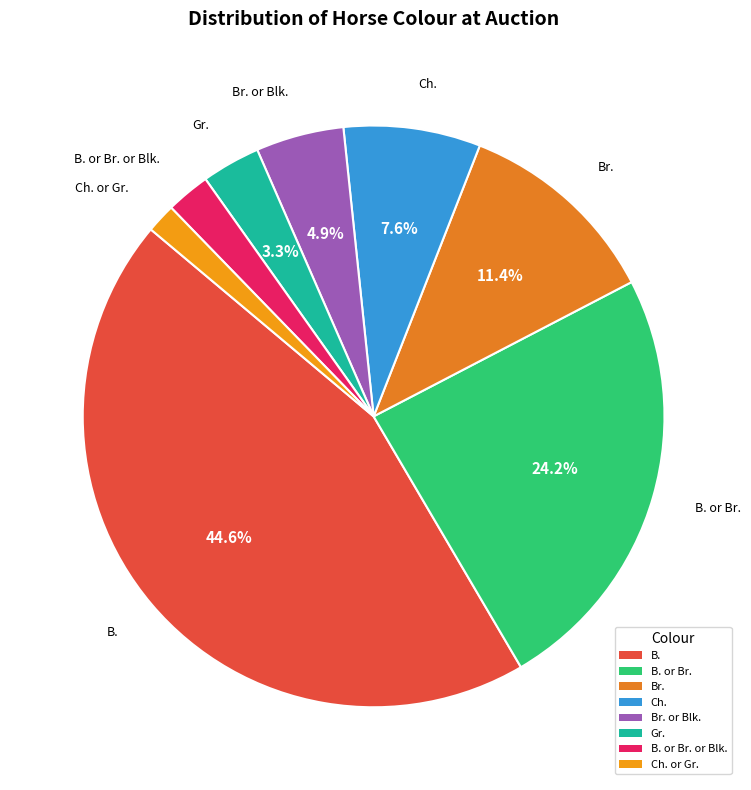

The B. or Br. slice represents 10% of the pie. True or false?

False